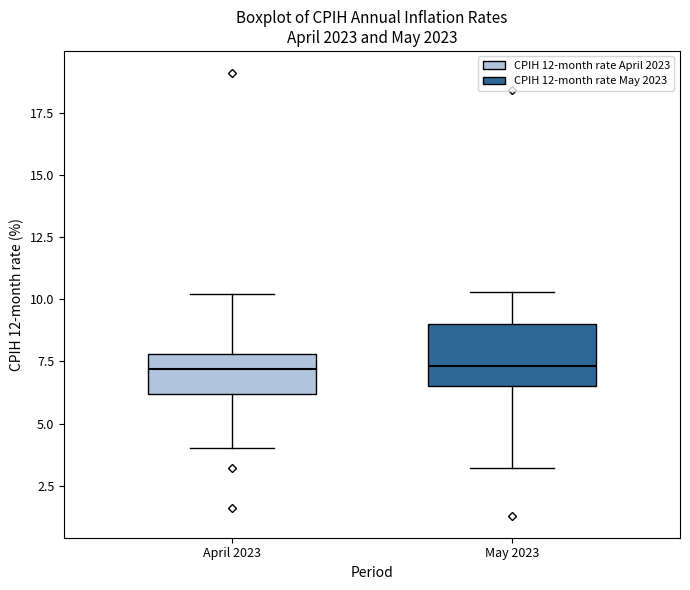

Which box is the tallest, from its lower edge to its upper edge?

May 2023